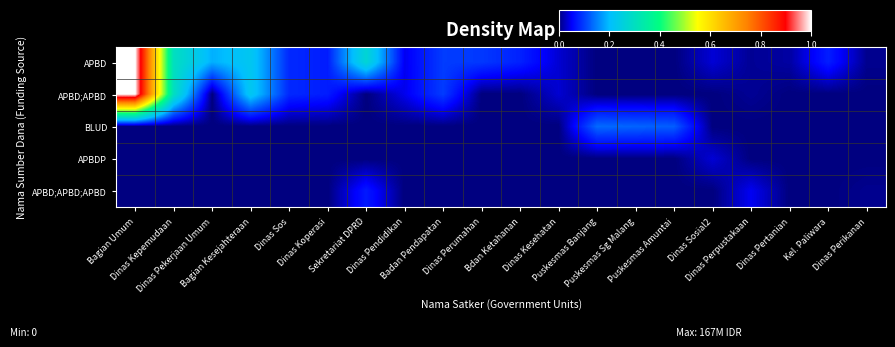

At which category is the sum across all series the highest?

Bagian Umum